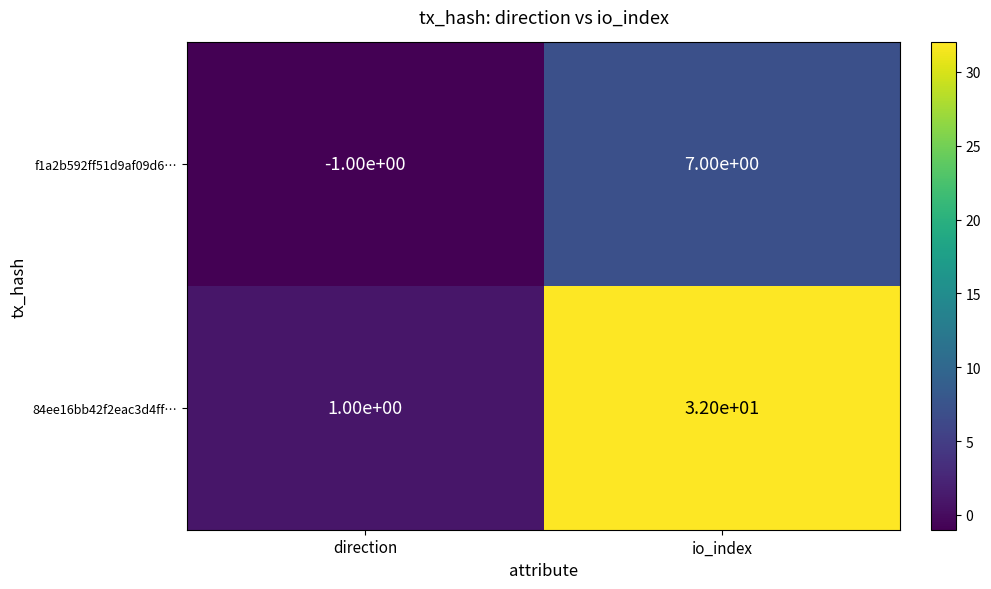

Which label corresponds to the largest value in the chart?

io_index